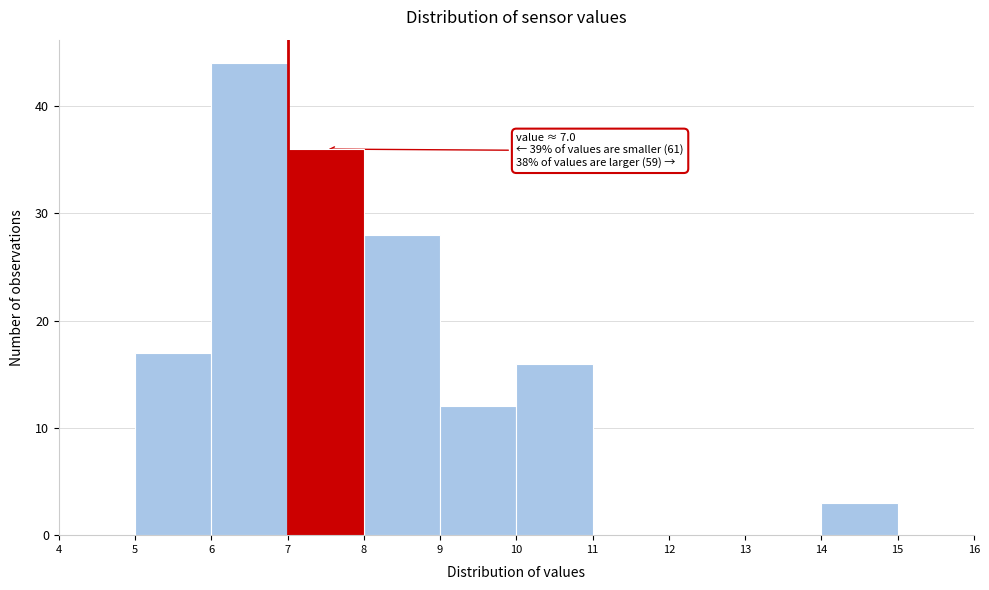

Which range on the x-axis has the tallest bar?

6 to 7